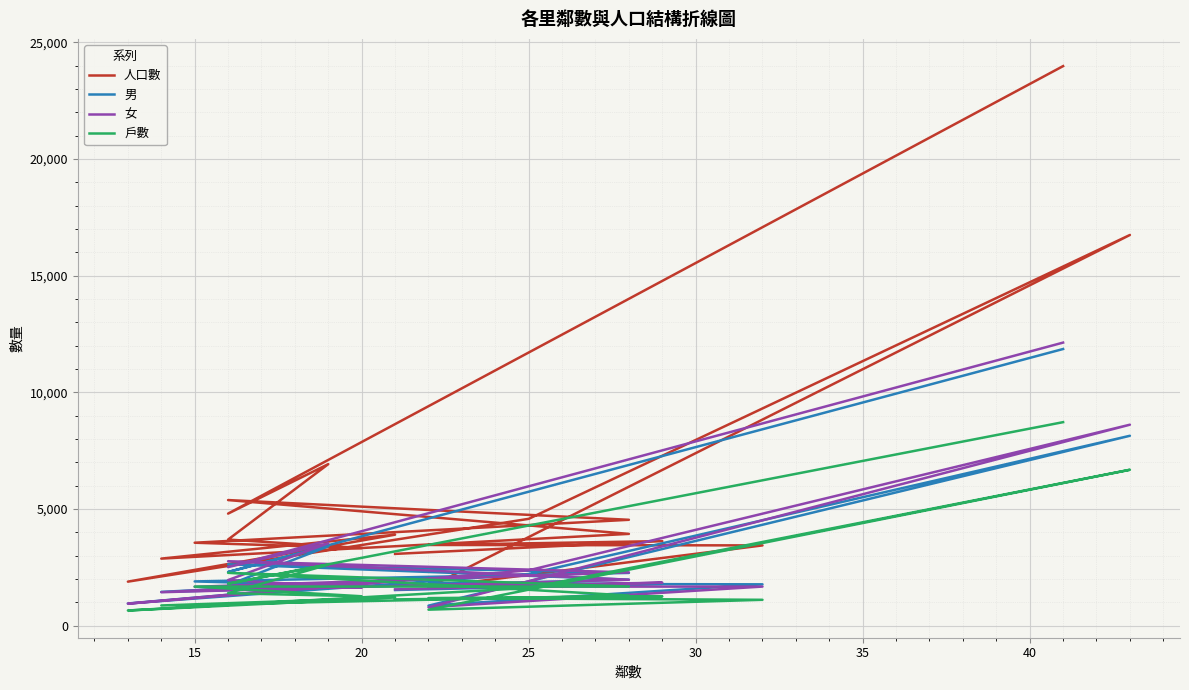

Reading left to right, list all the values displayed in this chart.

人口數: 23983	4797	6919	3685	3319	3549	4532	5378	3928	2868	3894	1880	4573	16743	1633	3434	3453	3619	3070
男: 11854	2294	3393	1737	1698	1890	2254	2623	1967	1441	1942	944	2207	8134	851	1765	1791	1783	1521
女: 12129	2503	3526	1948	1621	1659	2278	2755	1961	1427	1952	936	2366	8609	782	1669	1662	1836	1549
戶數: 8718	1793	2608	1385	1253	1669	1671	2258	1287	859	1201	643	1610	6677	679	1102	1175	1247	1120